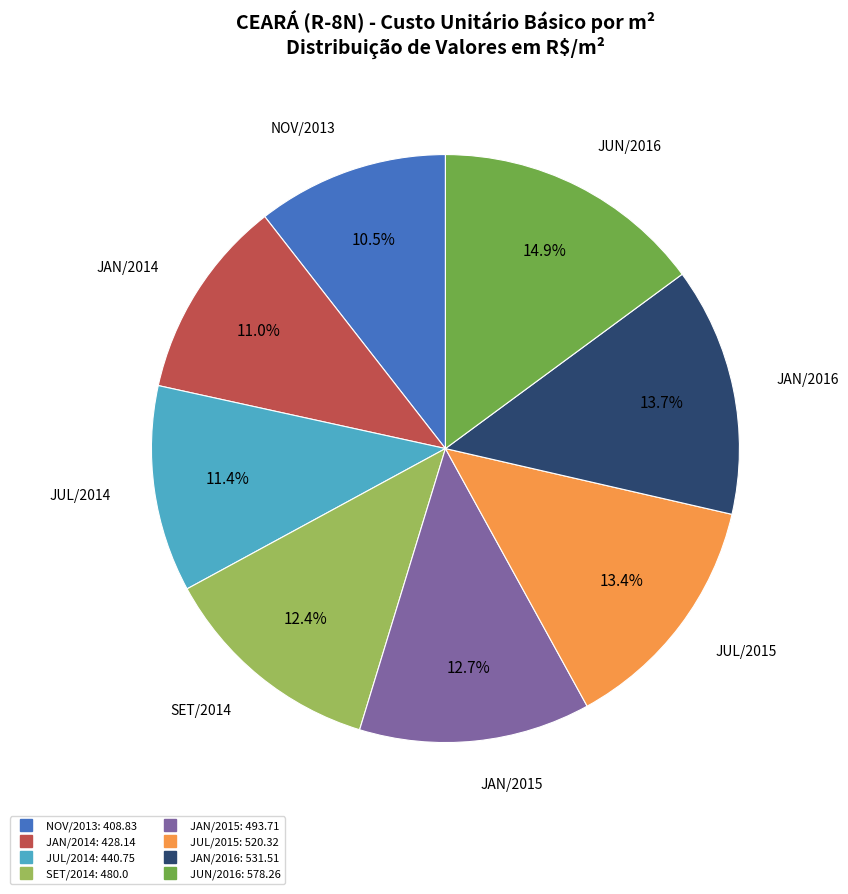

How many slices are in this pie chart?

8